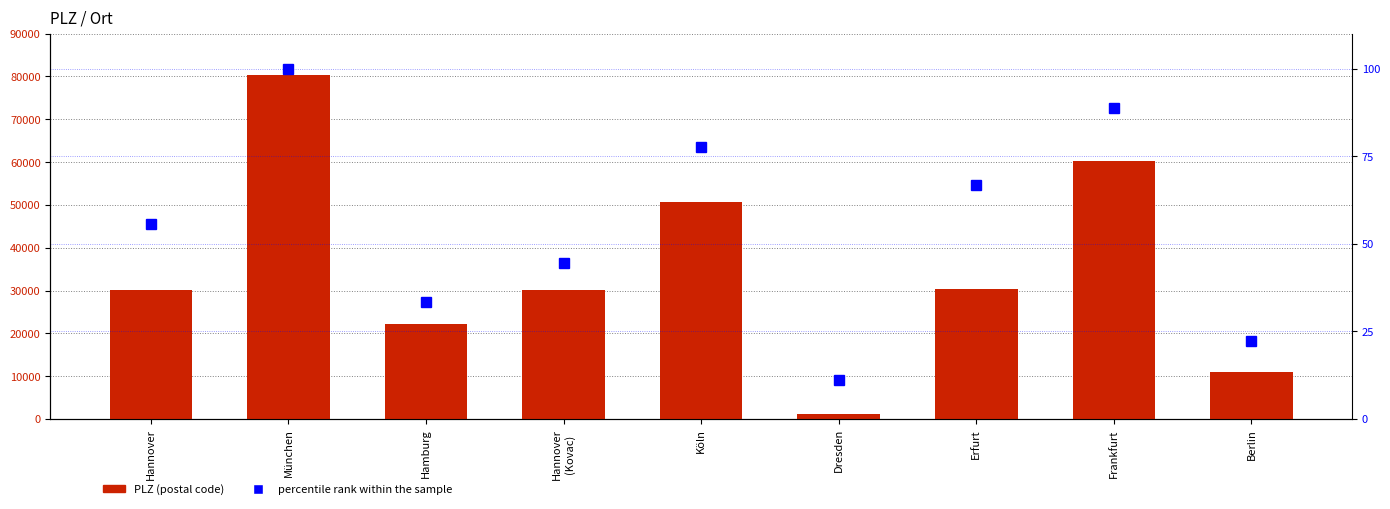

What is the lowest value of the percentile rank within the sample series?

11.1